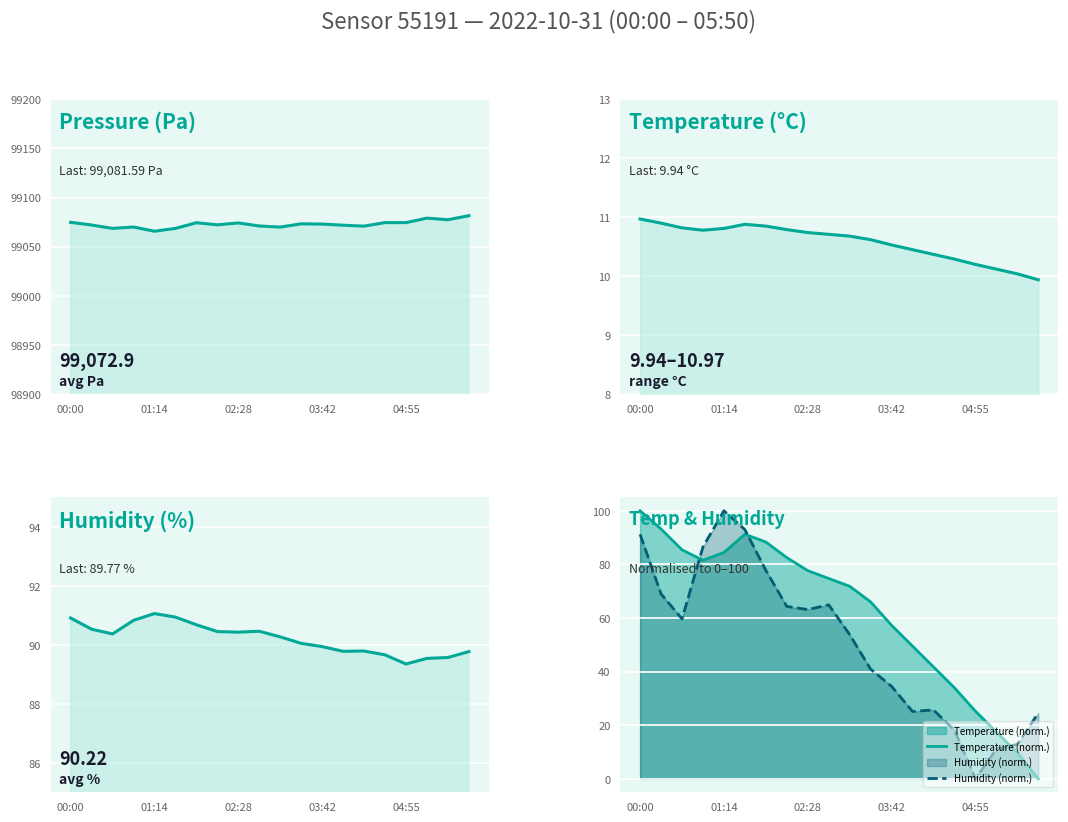

The value of Temperature (norm.) at 00:00 is 177.0. True or false?

False